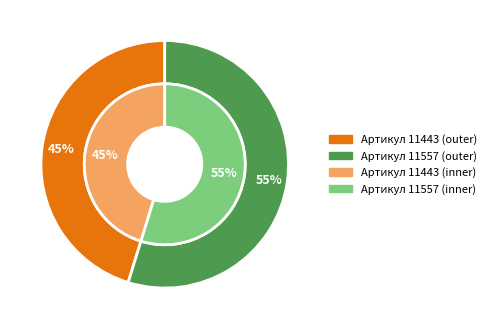

Does any single category account for the majority?

Yes